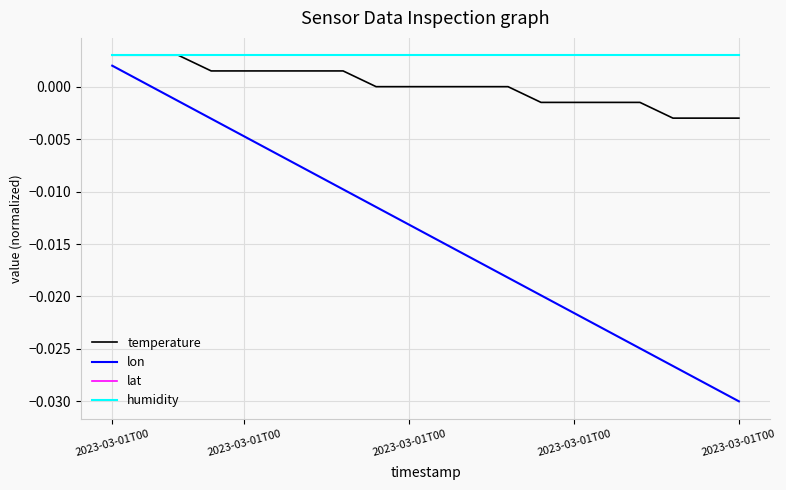

Does the chart have visible grid lines?

Yes